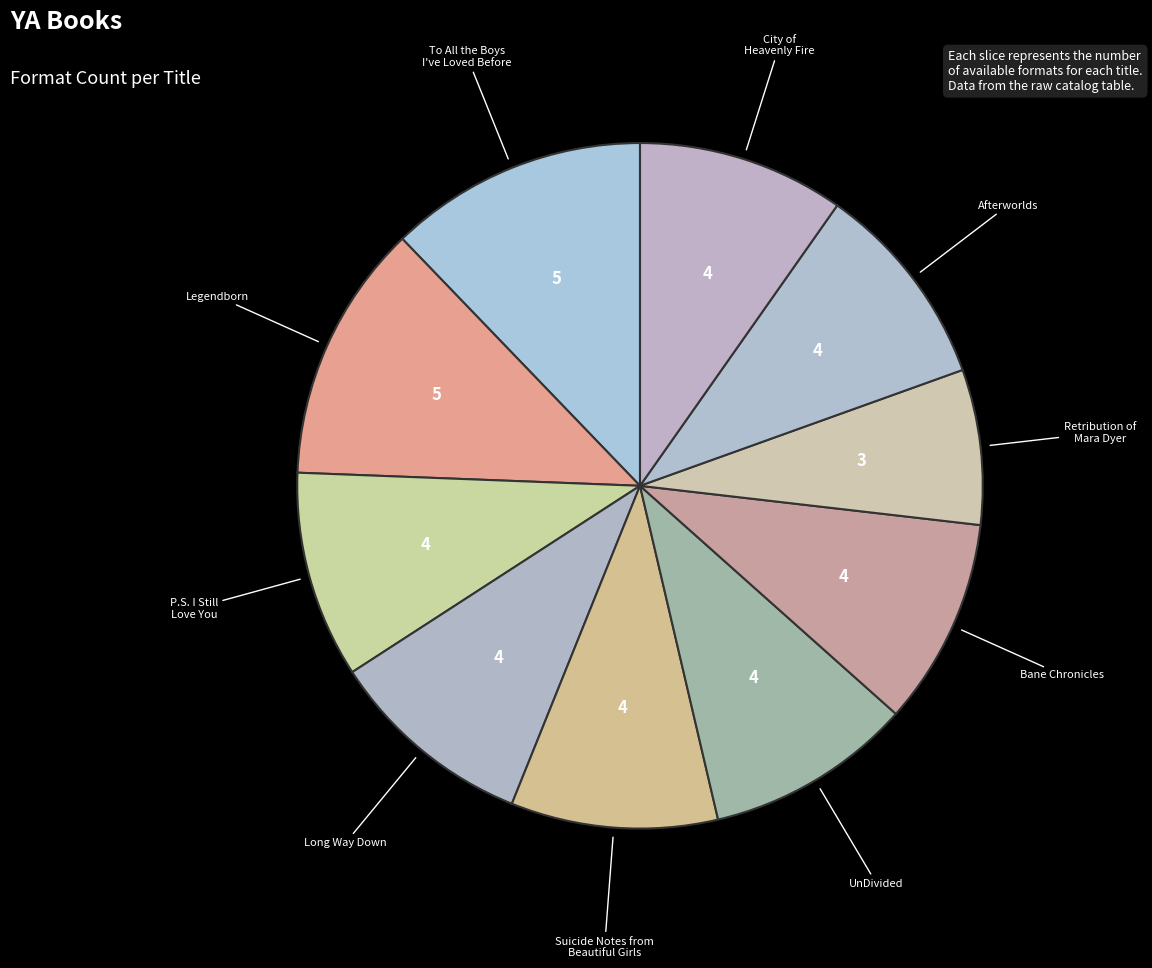

Is there any slice that represents more than half of the pie?

No